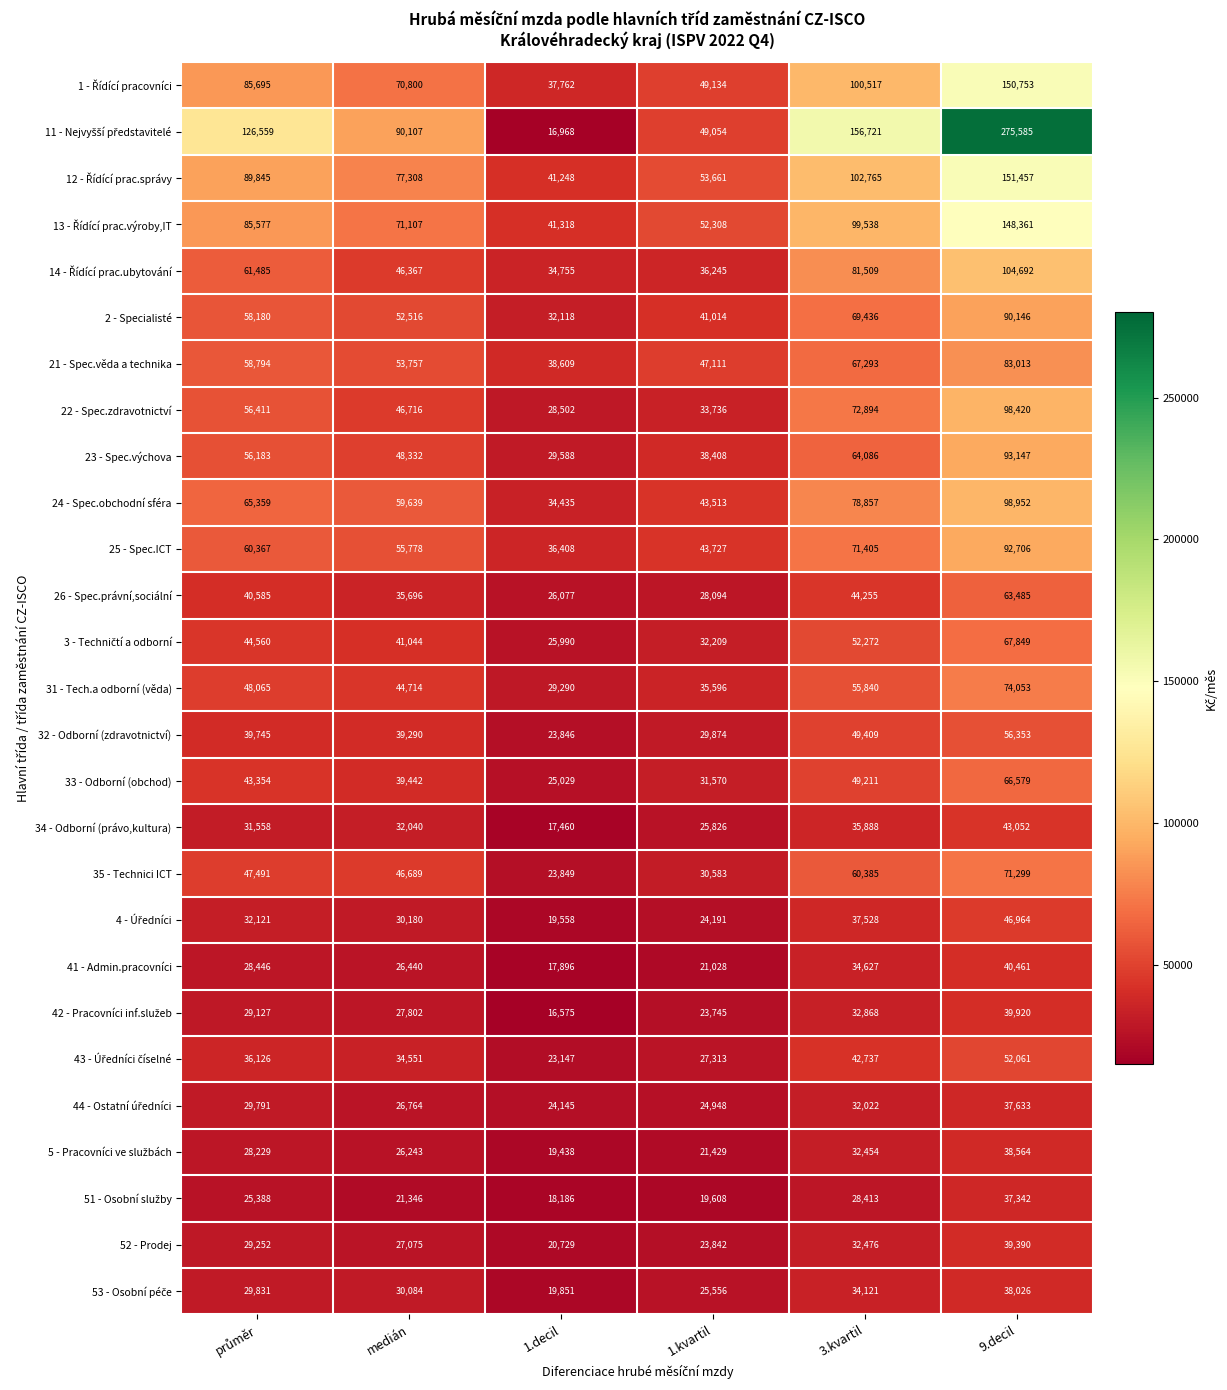

Which category has the highest value across all series?

9.decil